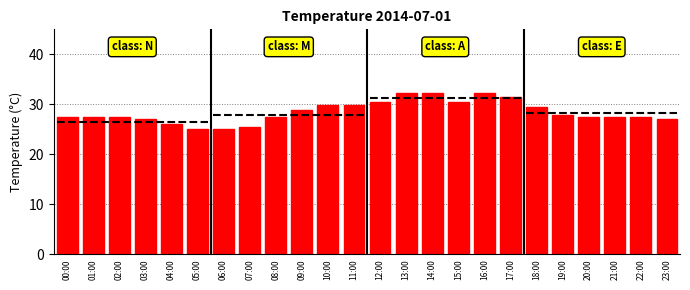

What is the maximum value shown in the chart?

32.3